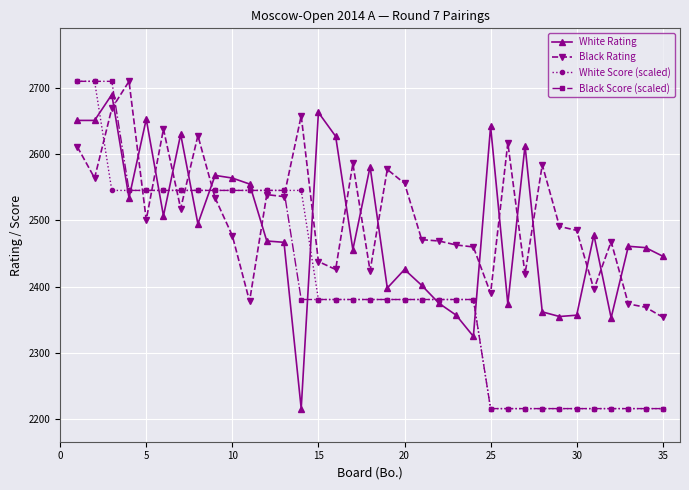

What is the sum of all White Score (scaled) values?

84146.7